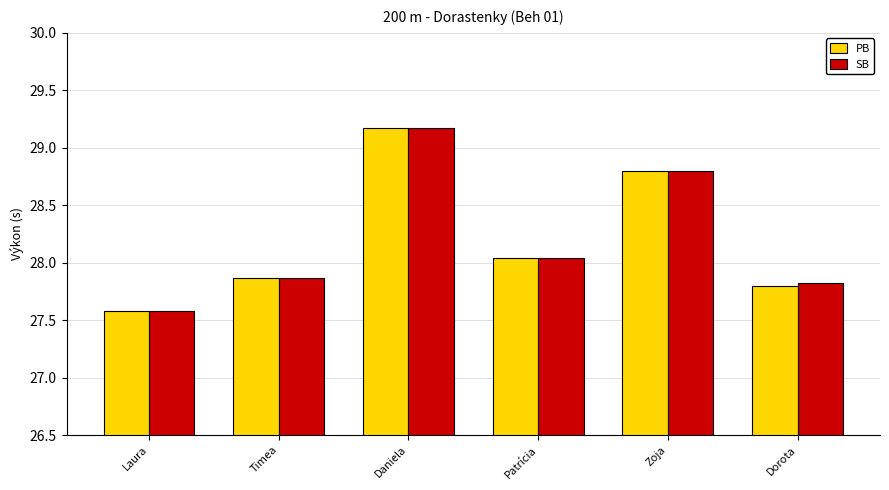

What is the approximate value of PB at Daniela?

29.2